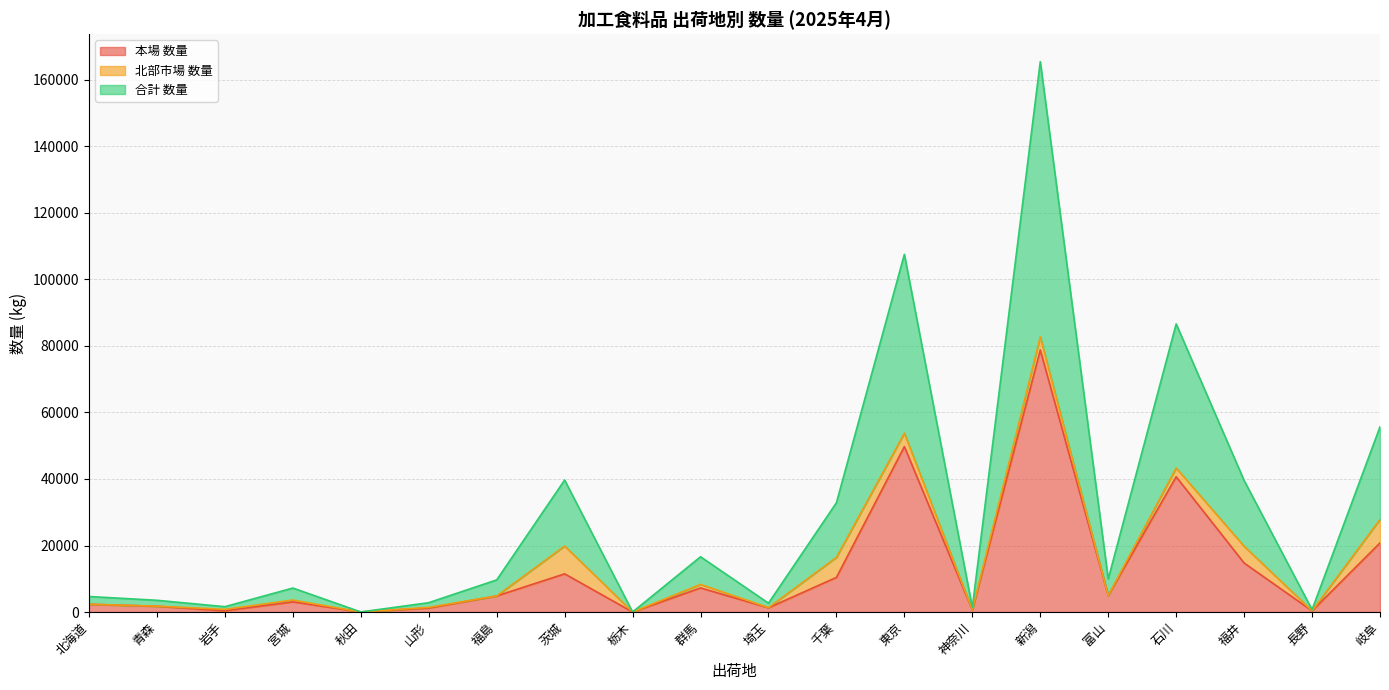

The 本場 数量 series shows 5 at 栃木. True or false?

True